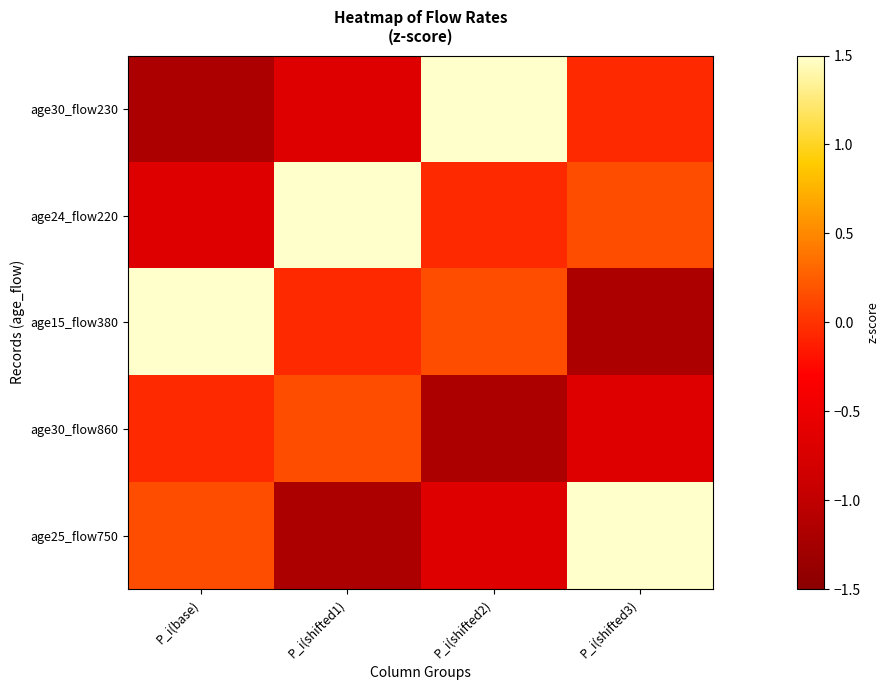

What is the difference between the highest and lowest values at P_i(base)?

2.9